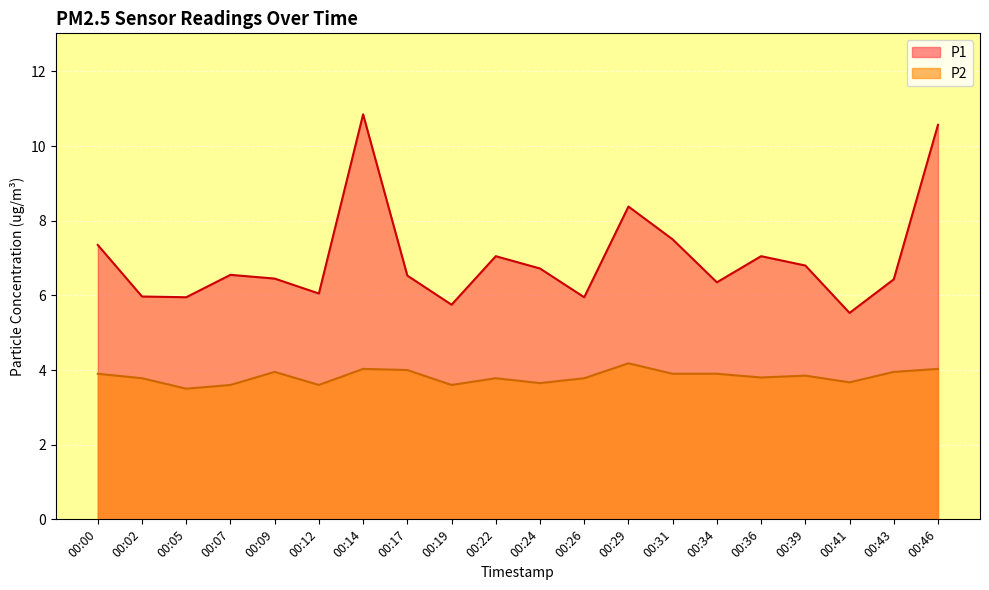

At 00:36, list the series in order from largest to smallest.

P1, P2